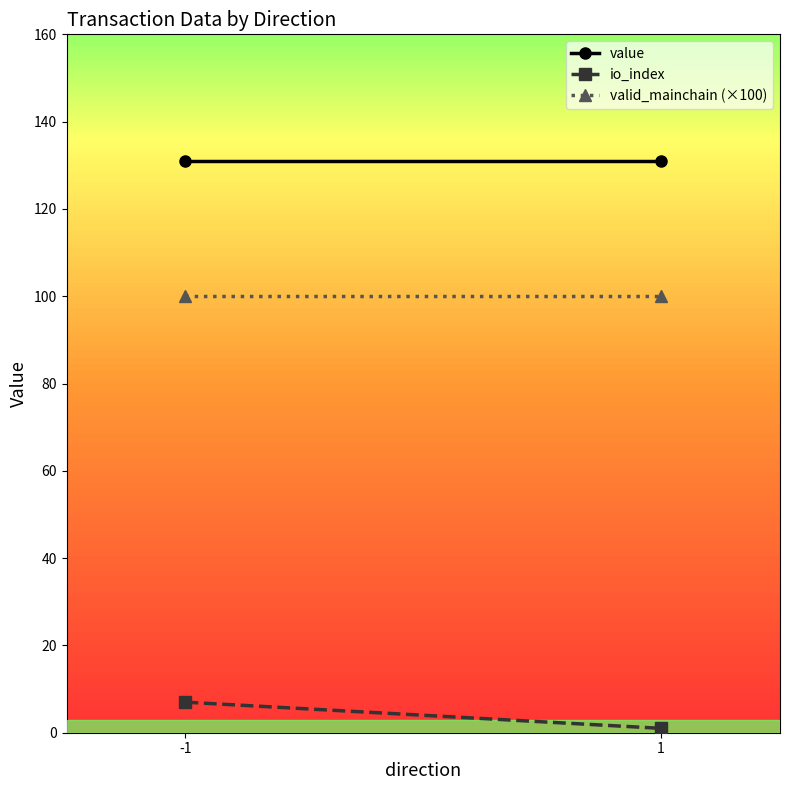

What is the value of the value point at the 1st from the left?

131.1